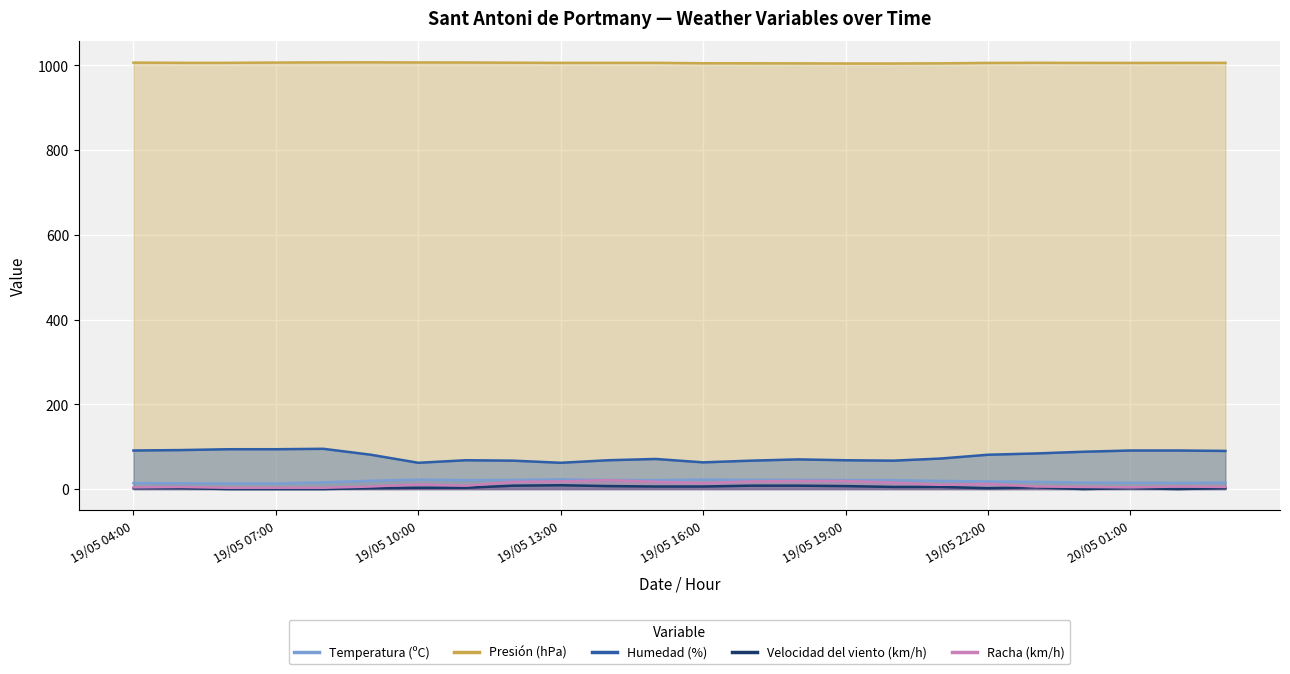

What is the label of the 24th point from the left?

20/05 03:00